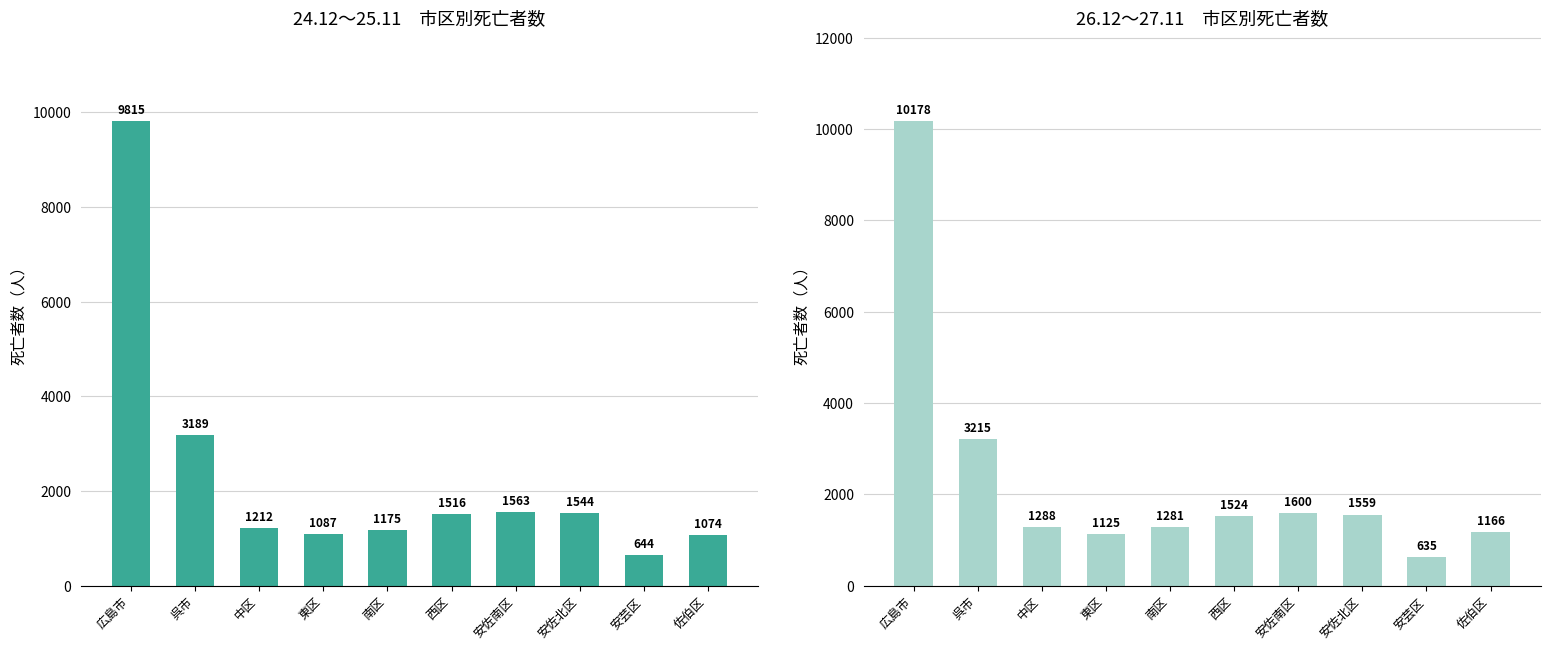

Between 西区 and 安芸区, which series saw the biggest shift?

26.12～27.11